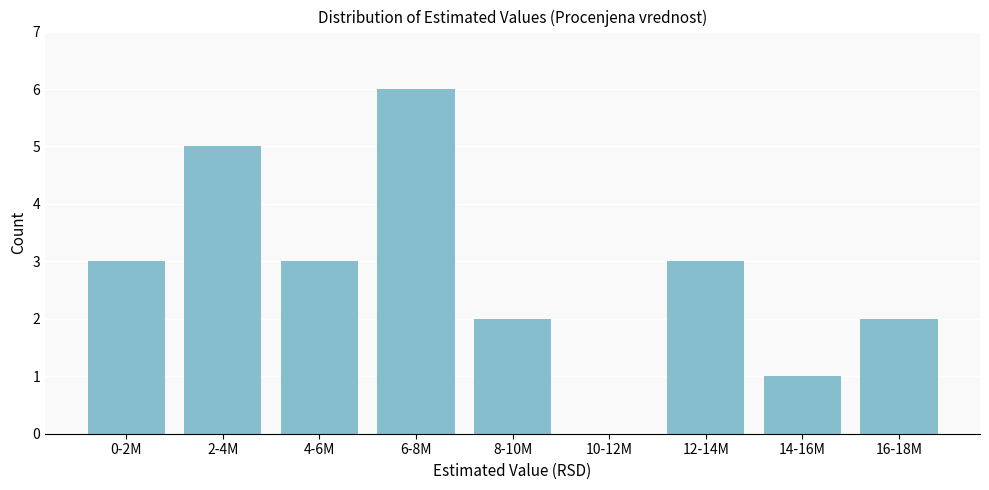

What is the greatest value displayed?

6